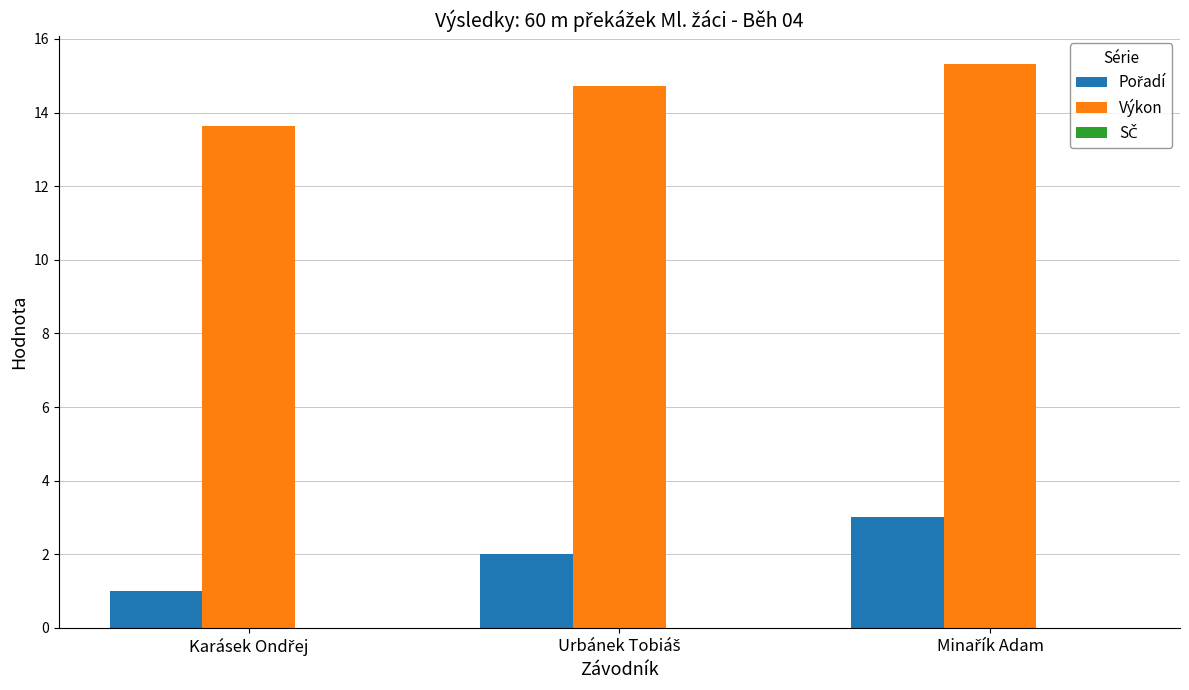

At how many categories does at least one series exceed 13?

3